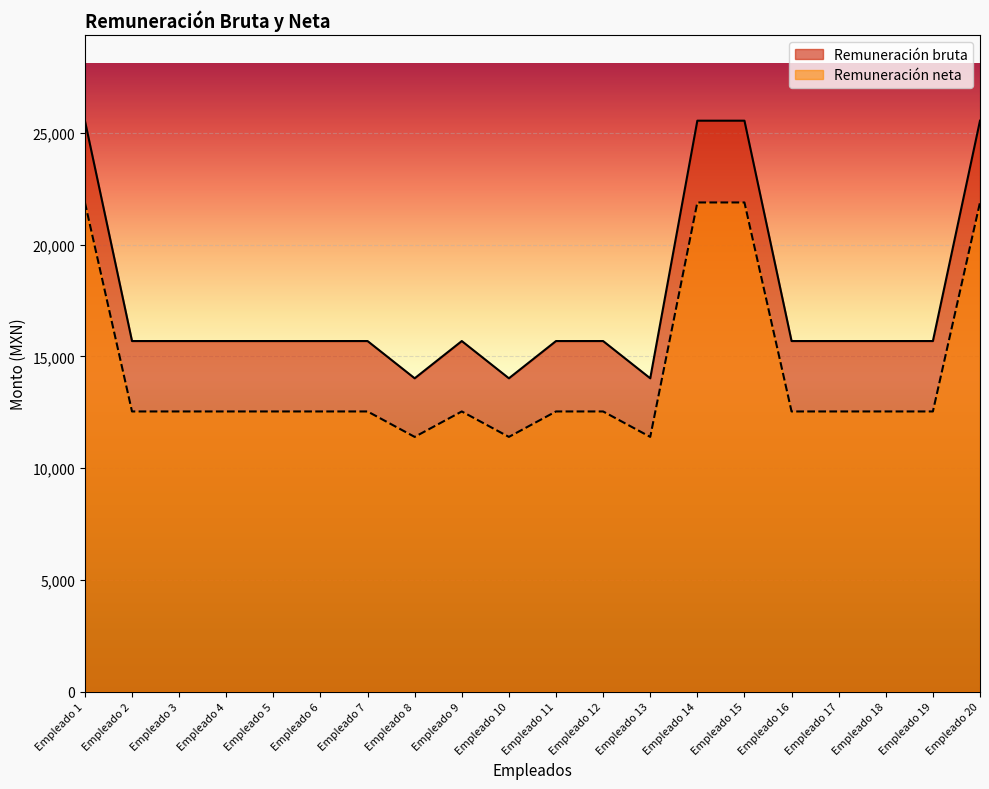

Rank the series at Empleado 14 from highest to lowest value.

Remuneración bruta, Remuneración neta